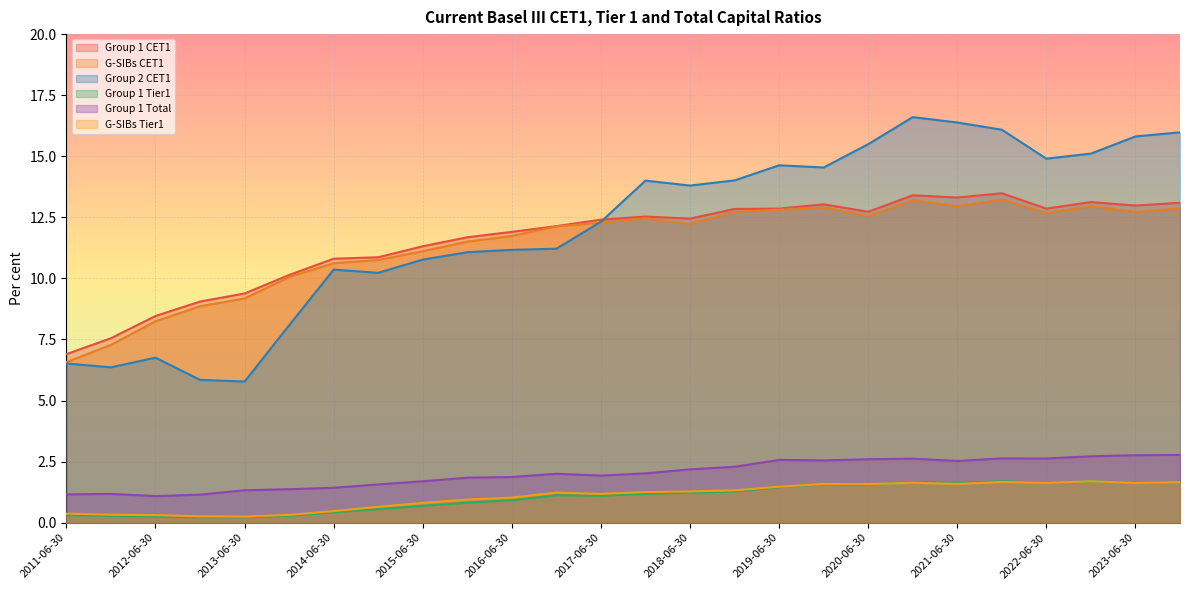

How many data points does each series have?

26